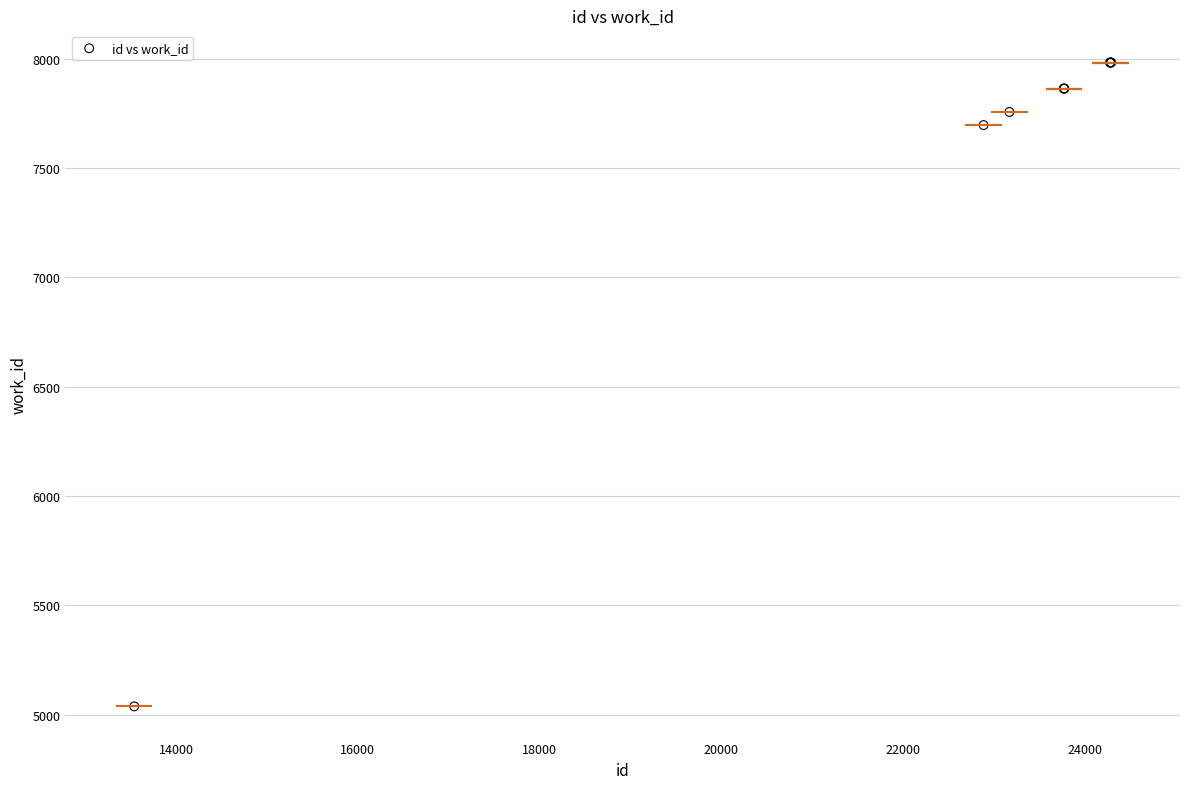

What Y value in the scatter plot is closest to 6510?

7696